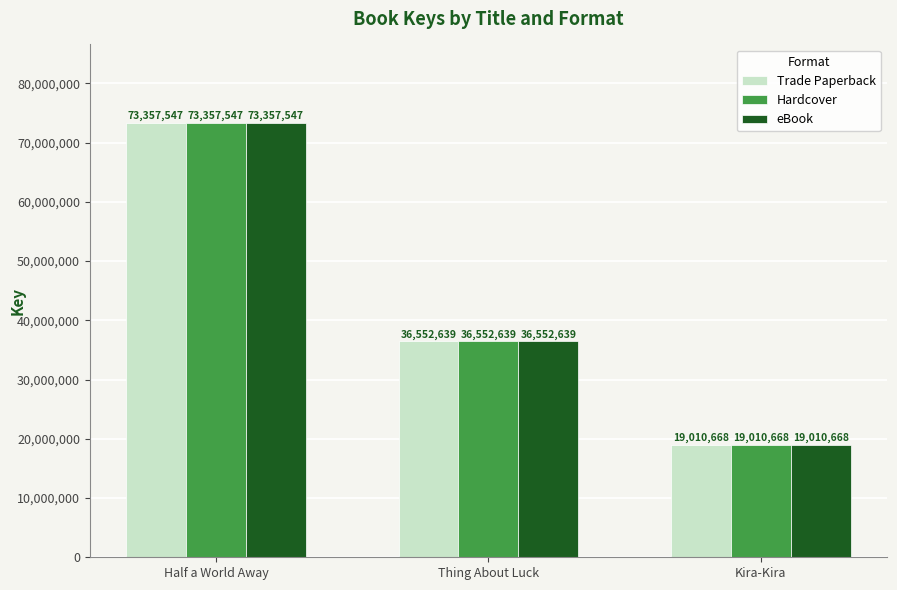

What is the average value of the eBook series?

42973618